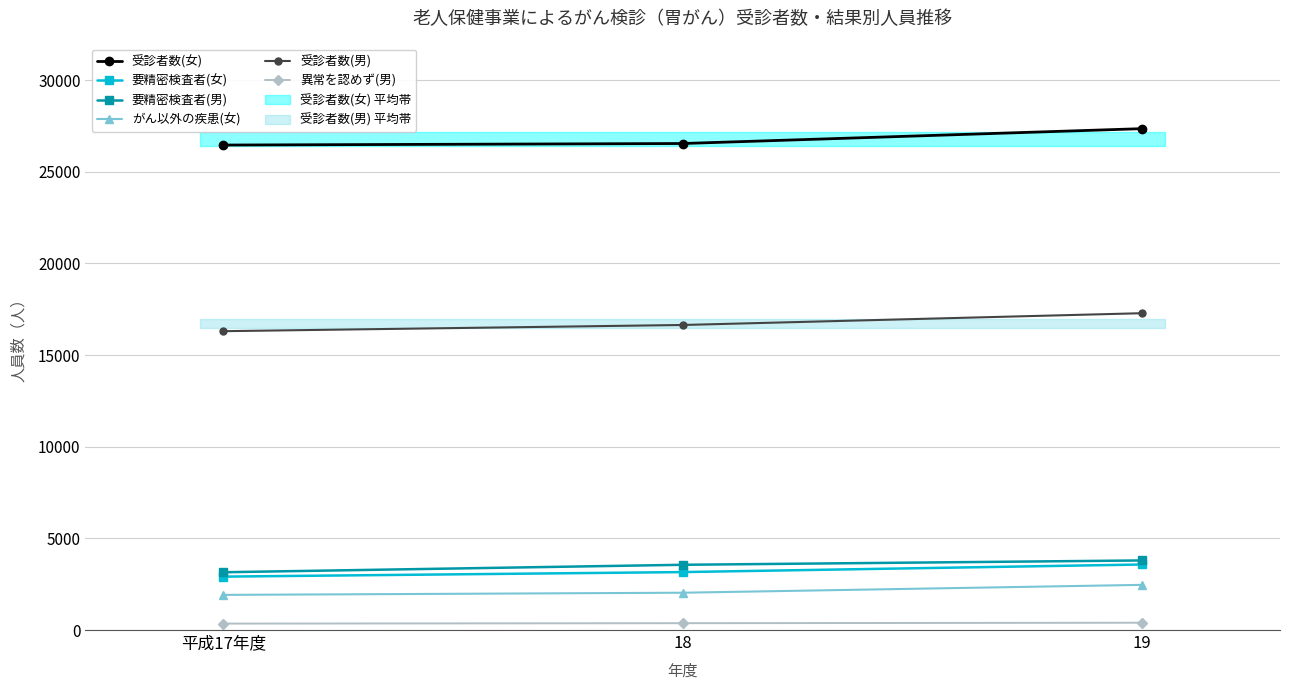

What is the value of the 受診者数(男) point at the 1st from the left?

16303